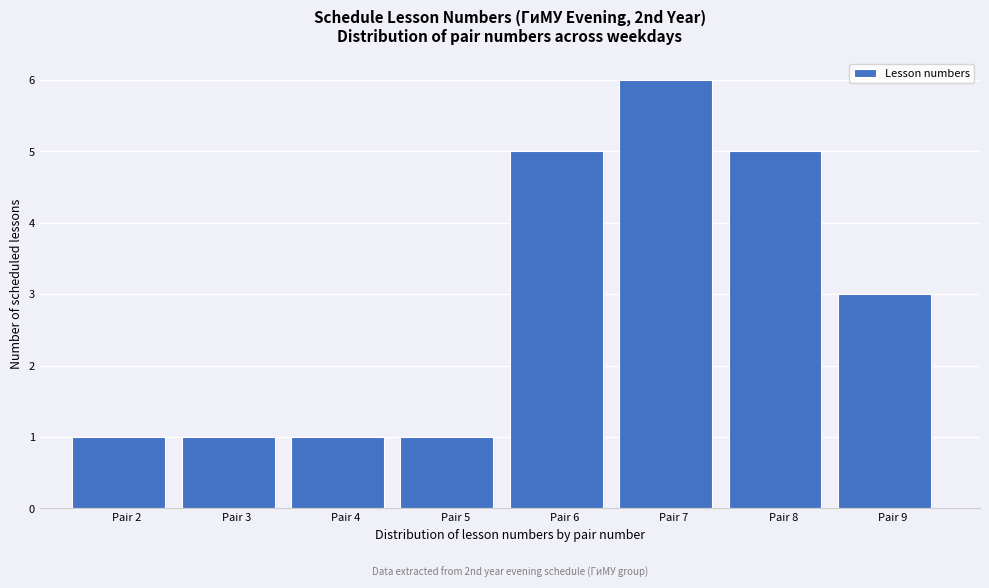

Reading left to right, extract all data points from this chart.

1	1	1	1	5	6	5	3